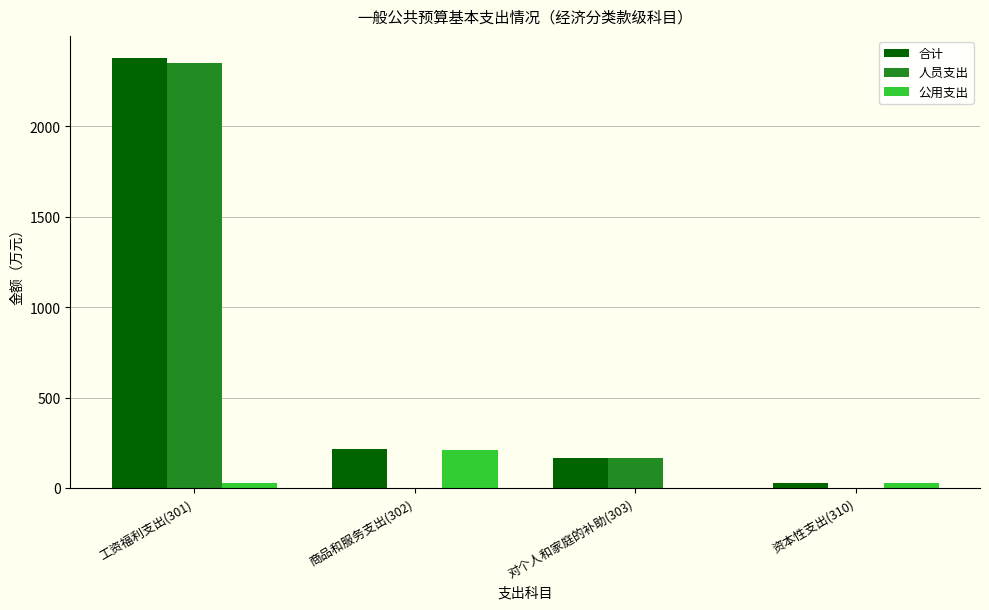

Which series has the widest spread of values?

人员支出